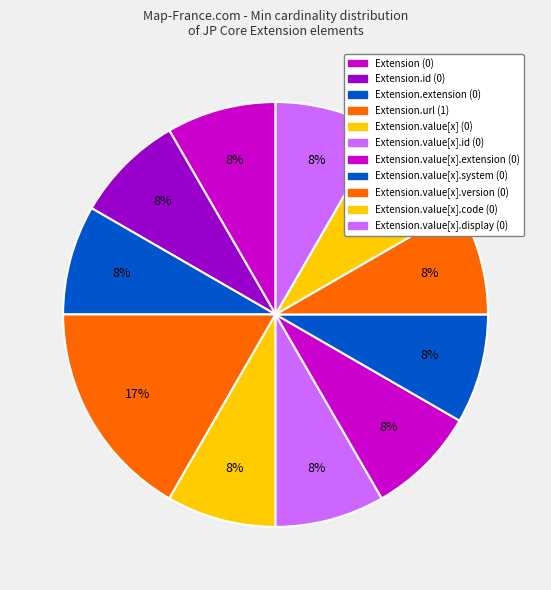

How many segments does this pie chart have?

11